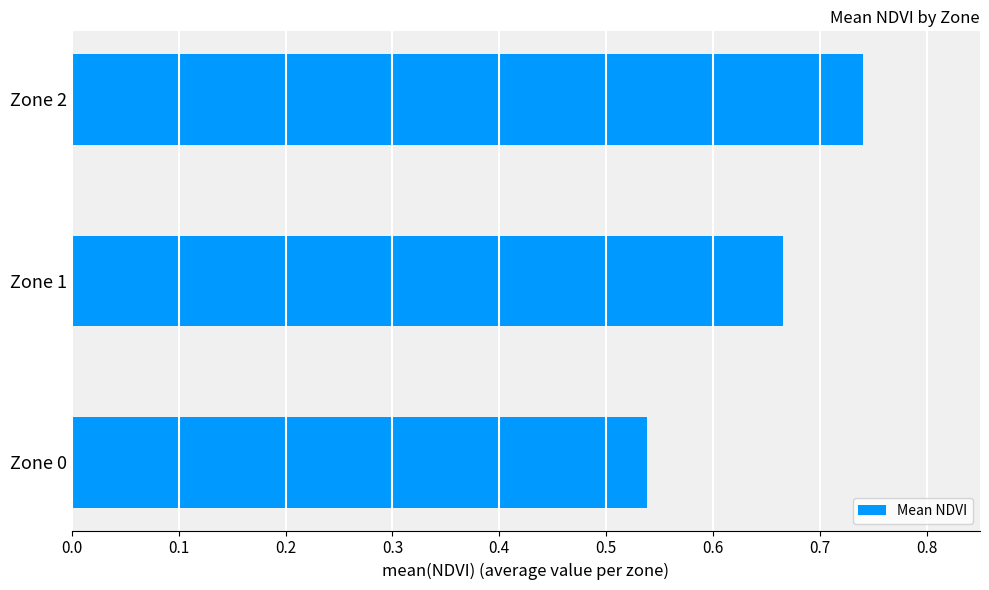

Which category has the lowest value across all series?

Zone 0